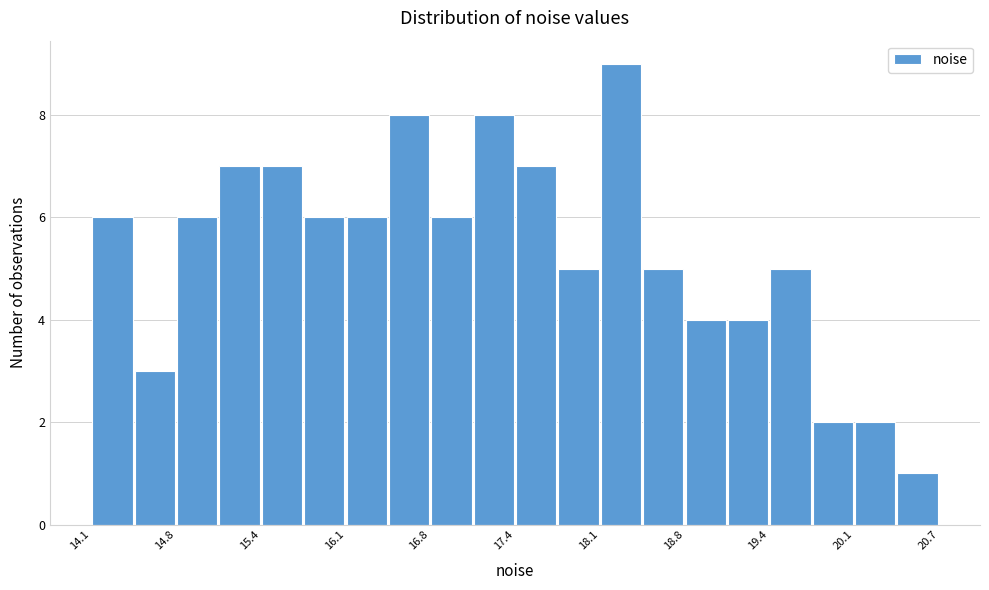

Read against the x-axis, roughly where is the centre of the tallest bar?

18.3